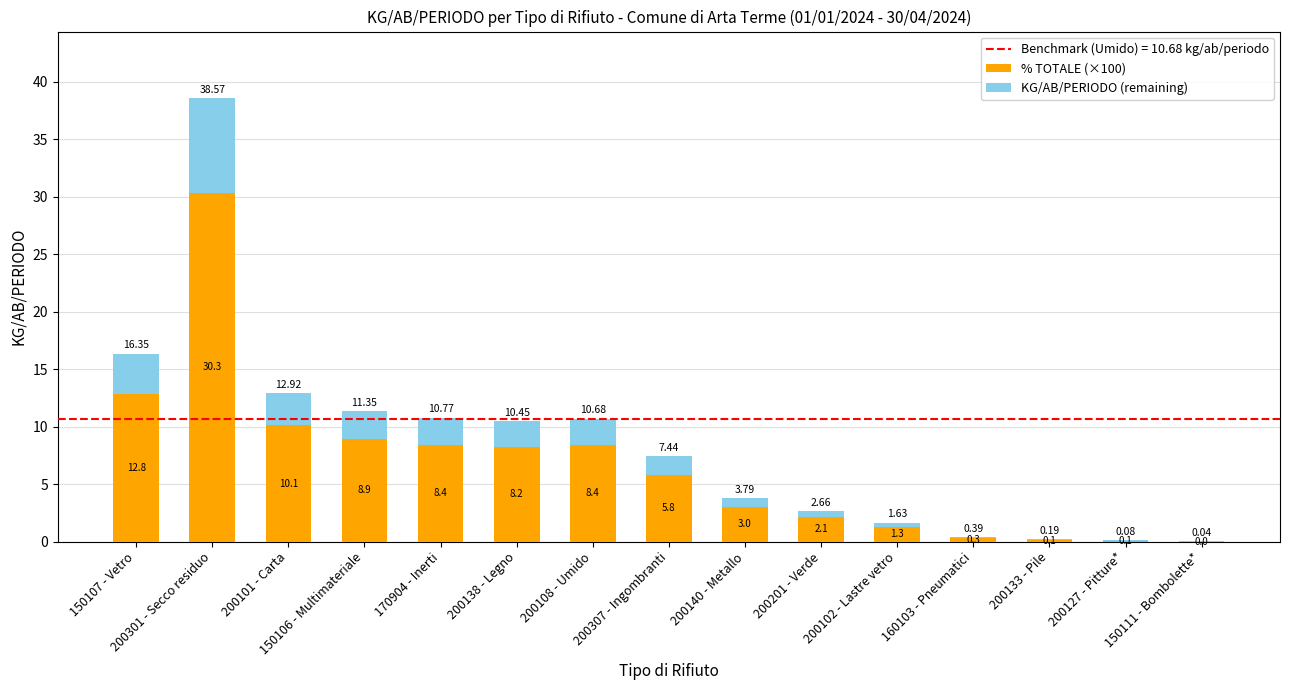

List the series in order of their overall mean, lowest first.

KG/AB/PERIODO (remaining), % TOTALE (×100)